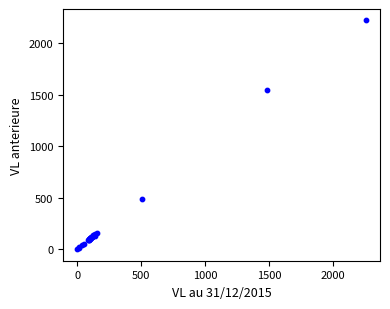

What Y value in the scatter plot is closest to 1110?

1549.2